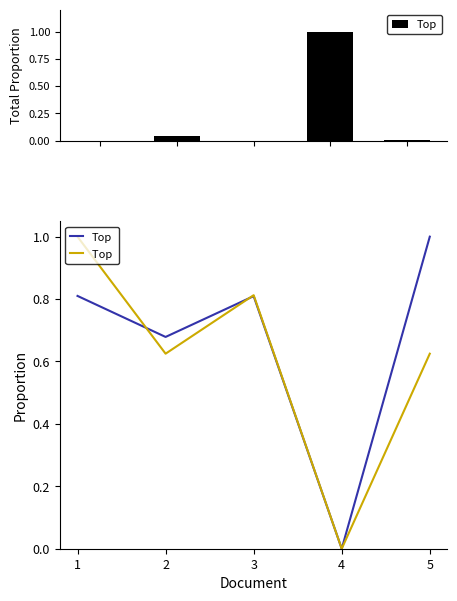

Between 3 and 1, which is larger?

3